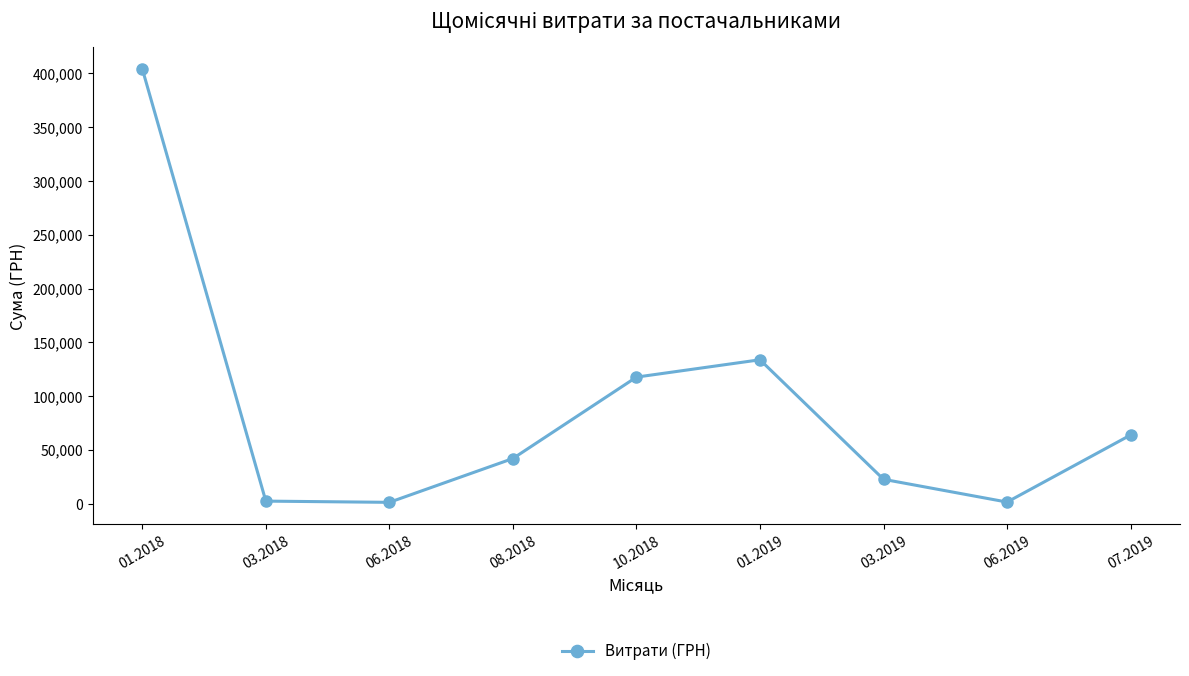

Which has a higher value, 07.2019 or 01.2019?

01.2019